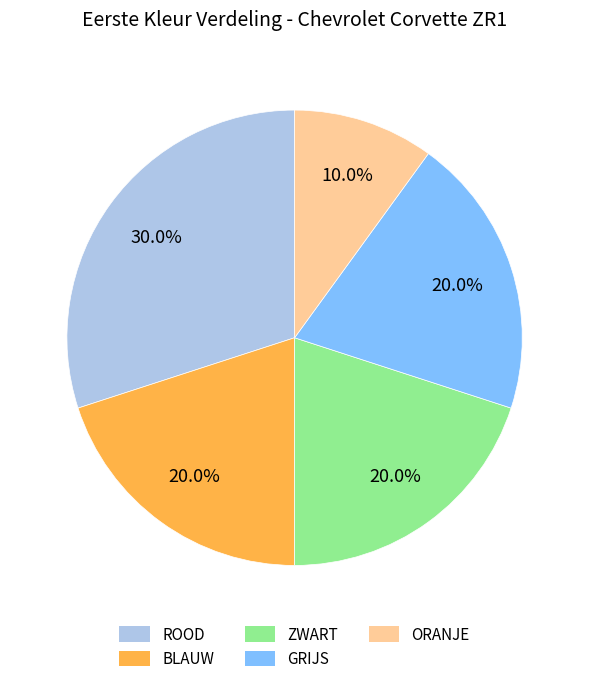

Combined, what portion of the pie is GRIJS and BLAUW?

40.0%